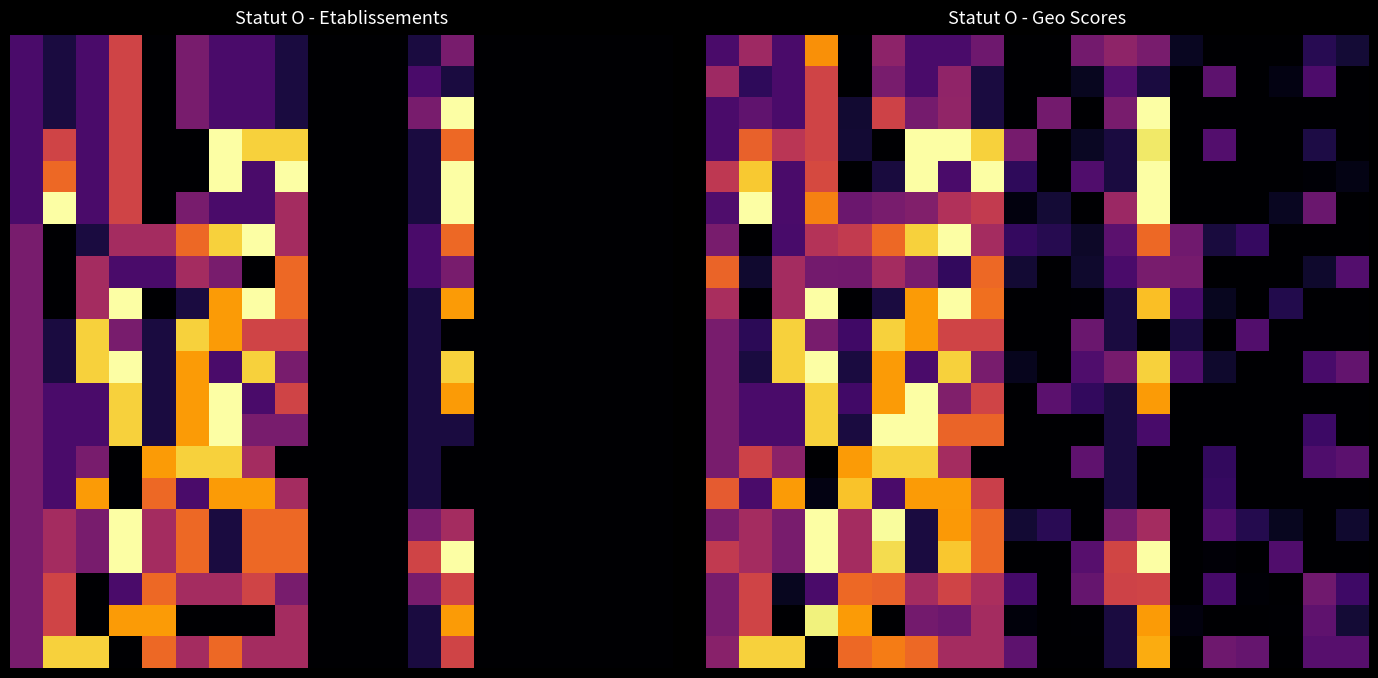

What is the greatest value displayed?

1.0